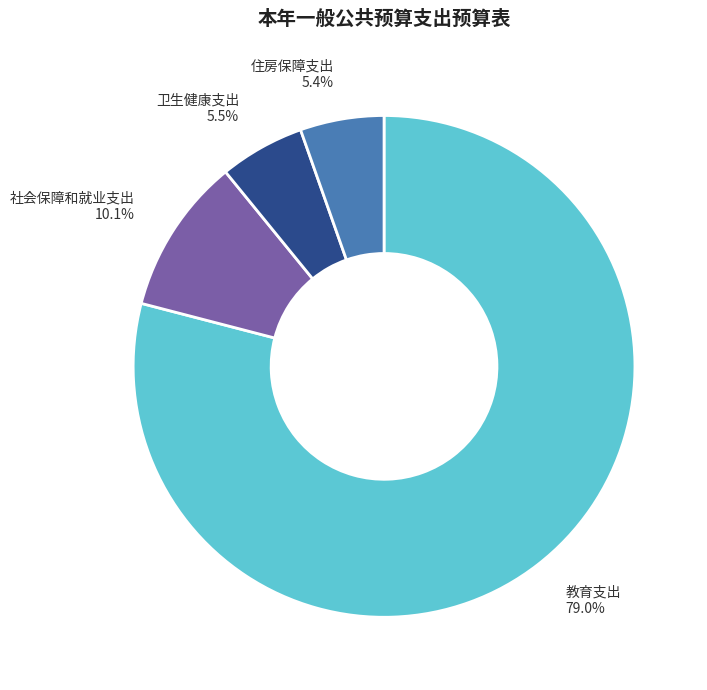

Is there a majority slice in this chart?

Yes